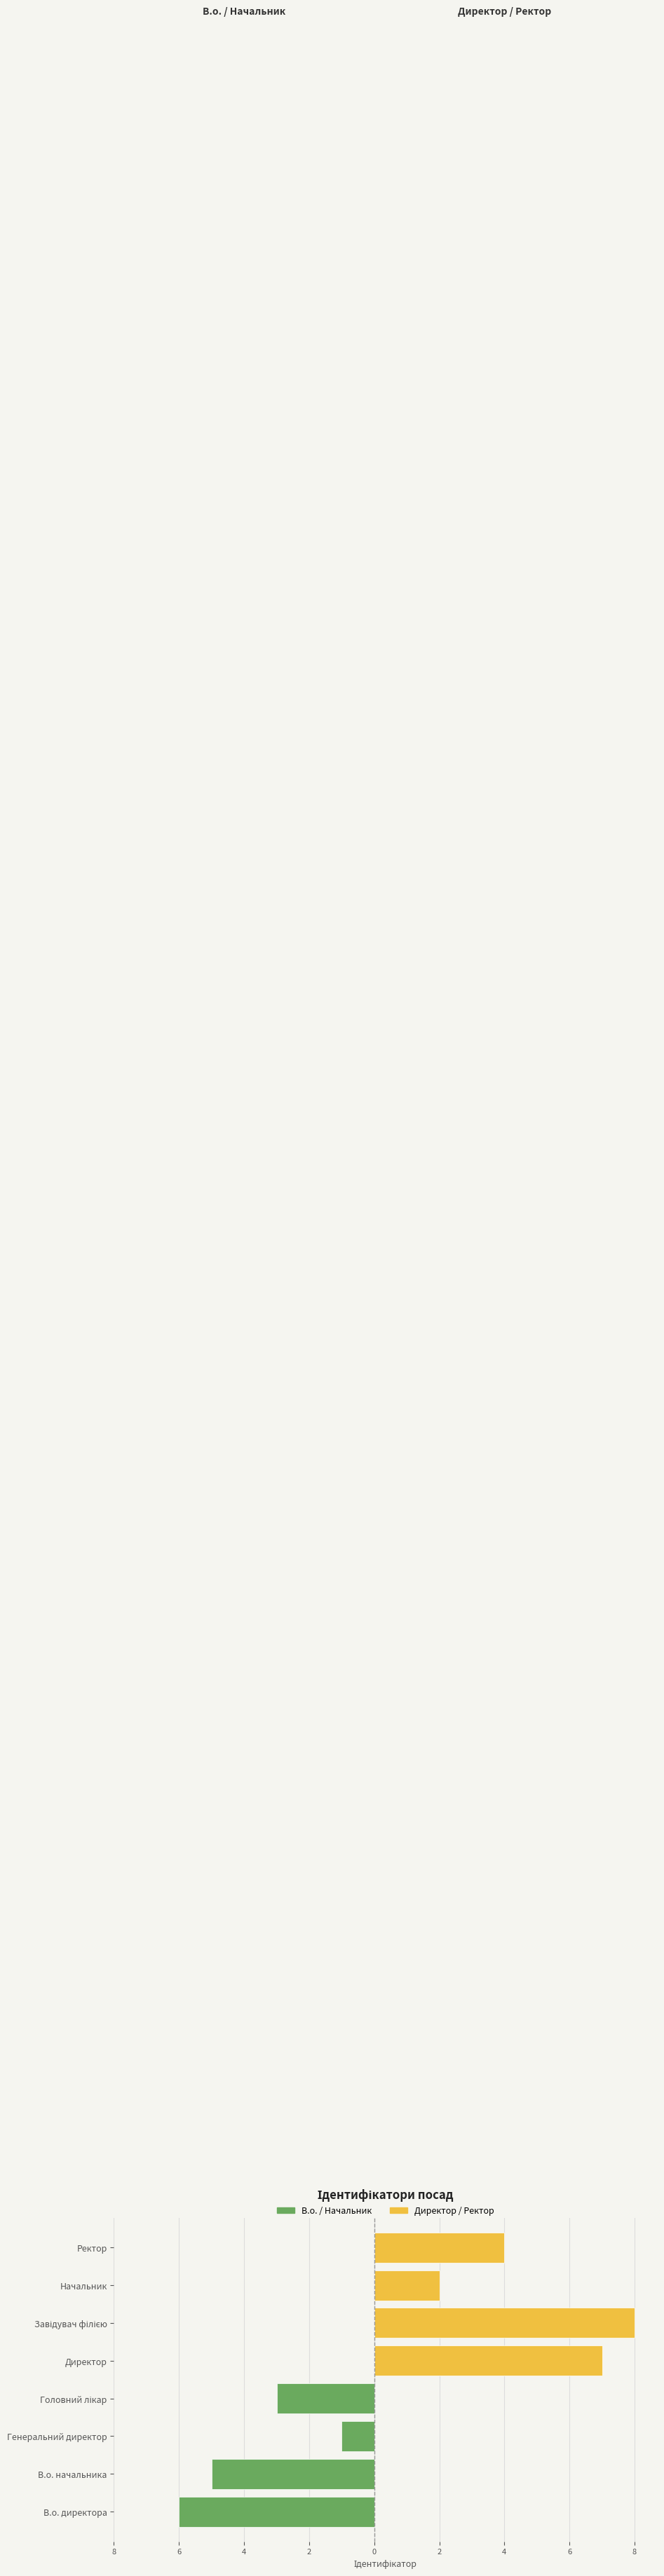

What are all the series names shown in the legend?

В.о. / Начальник, Директор / Ректор